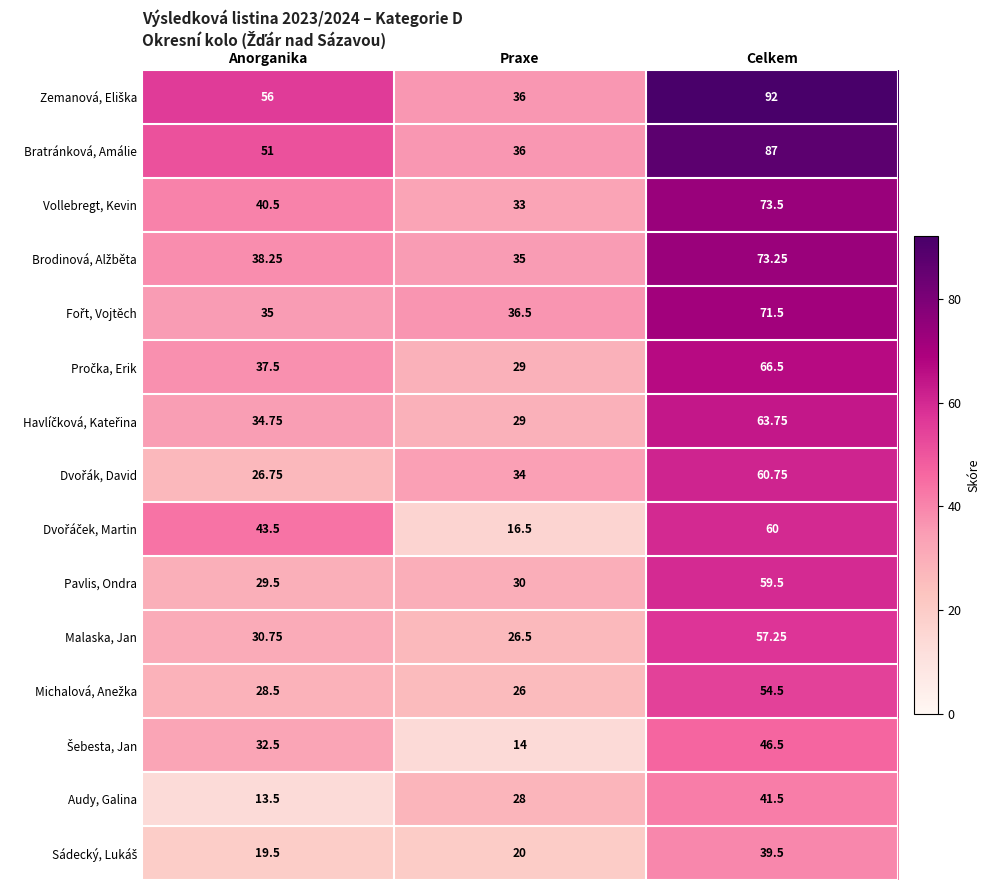

Which label corresponds to the largest value in the chart?

Celkem